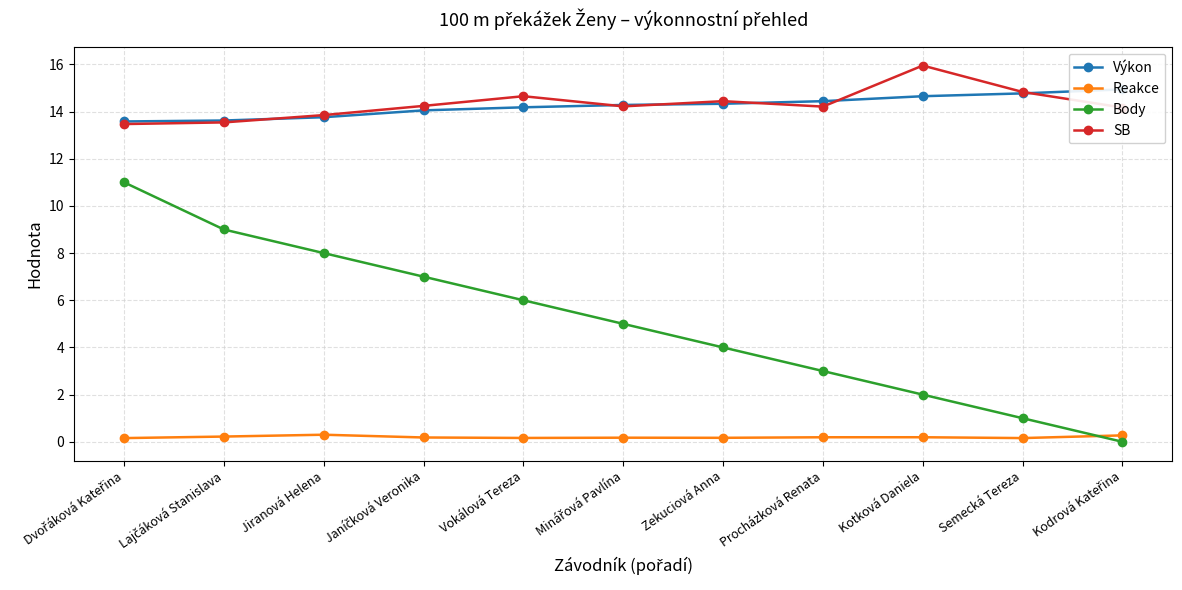

List the series in order of their peak value, lowest first.

Reakce, Body, Výkon, SB